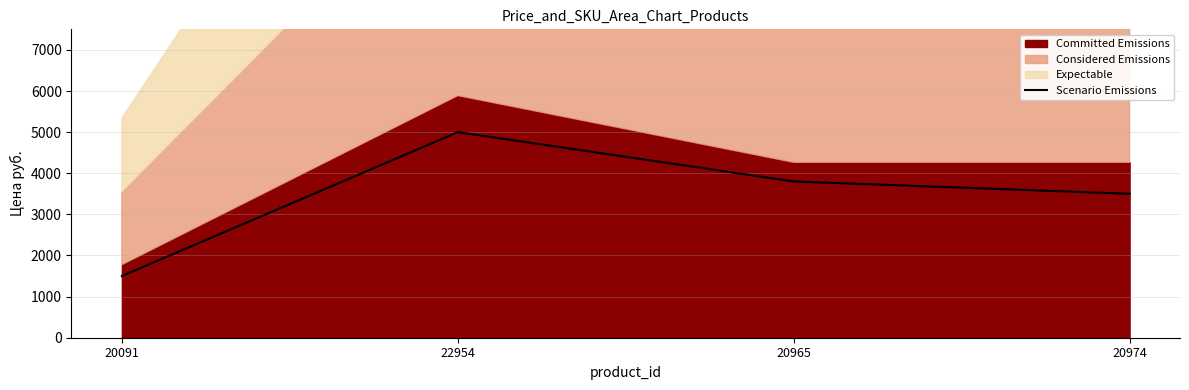

What is the ratio of the value at 20091 to the value at 20965?

0.4